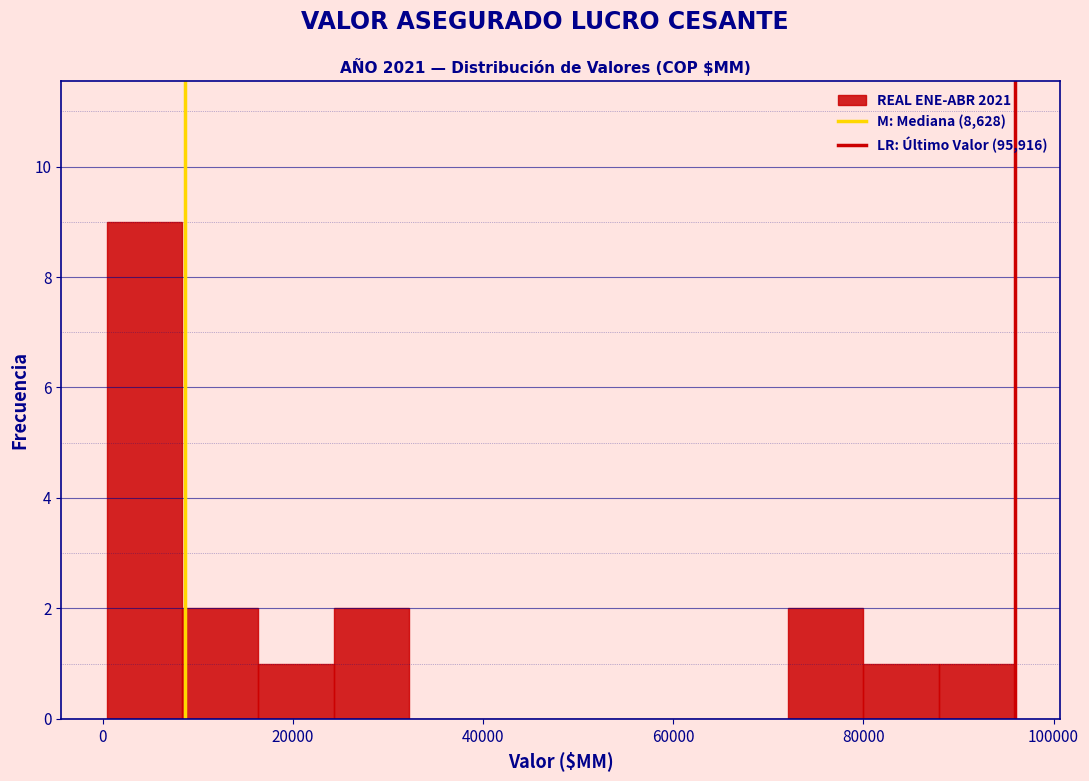

Around what value on the x-axis is the tallest bar? Give the approximate position of its centre, as read against the axis.

4000